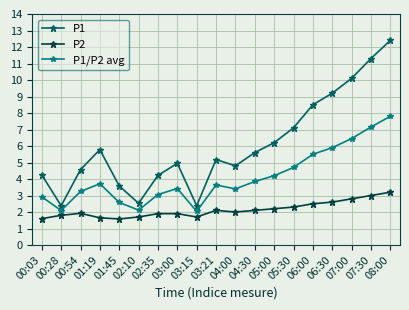

At which category is the sum across all series the highest?

08:00